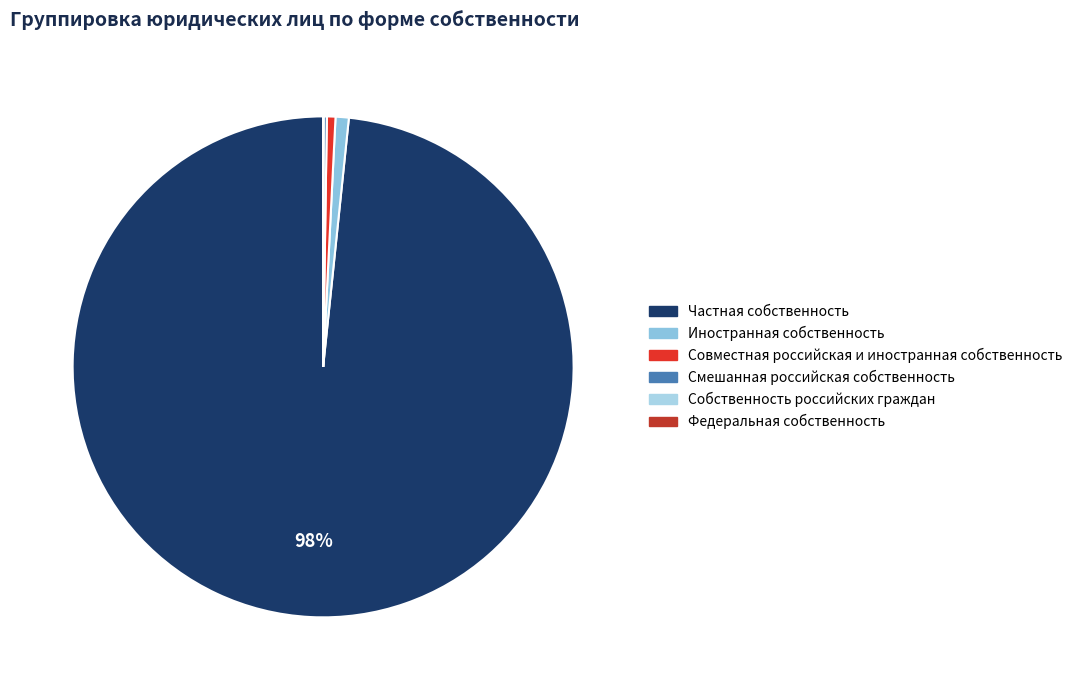

Rank the categories by value from highest to lowest.

Частная собственность, Иностранная собственность, Совместная российская и иностранная собственность, Смешанная российская собственность, Собственность российских граждан, Федеральная собственность